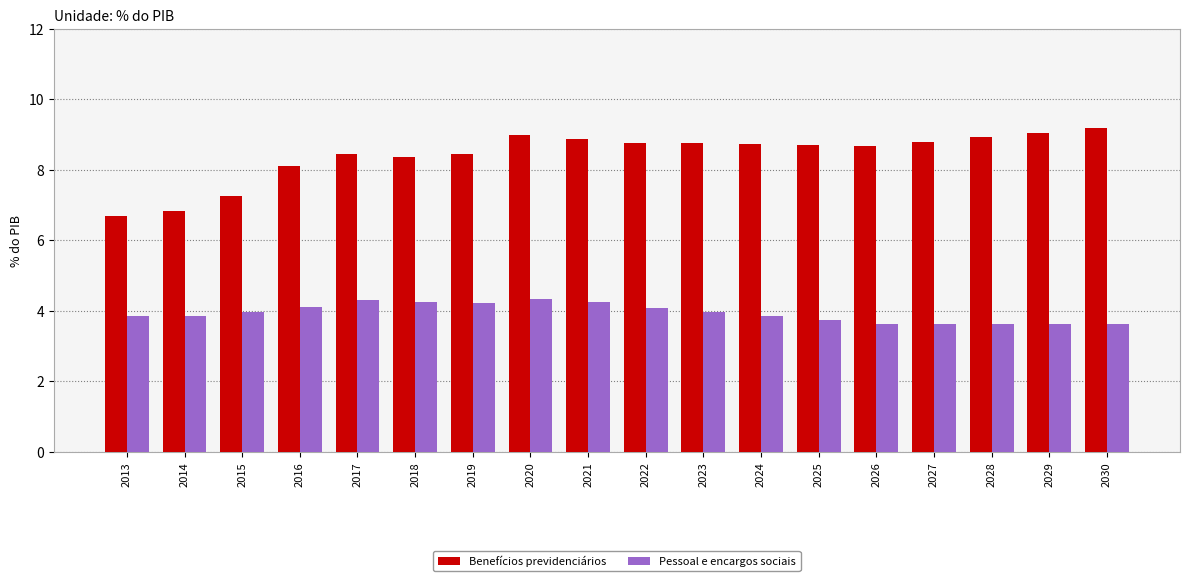

What are all the series names shown in the legend?

Benefícios previdenciários, Pessoal e encargos sociais